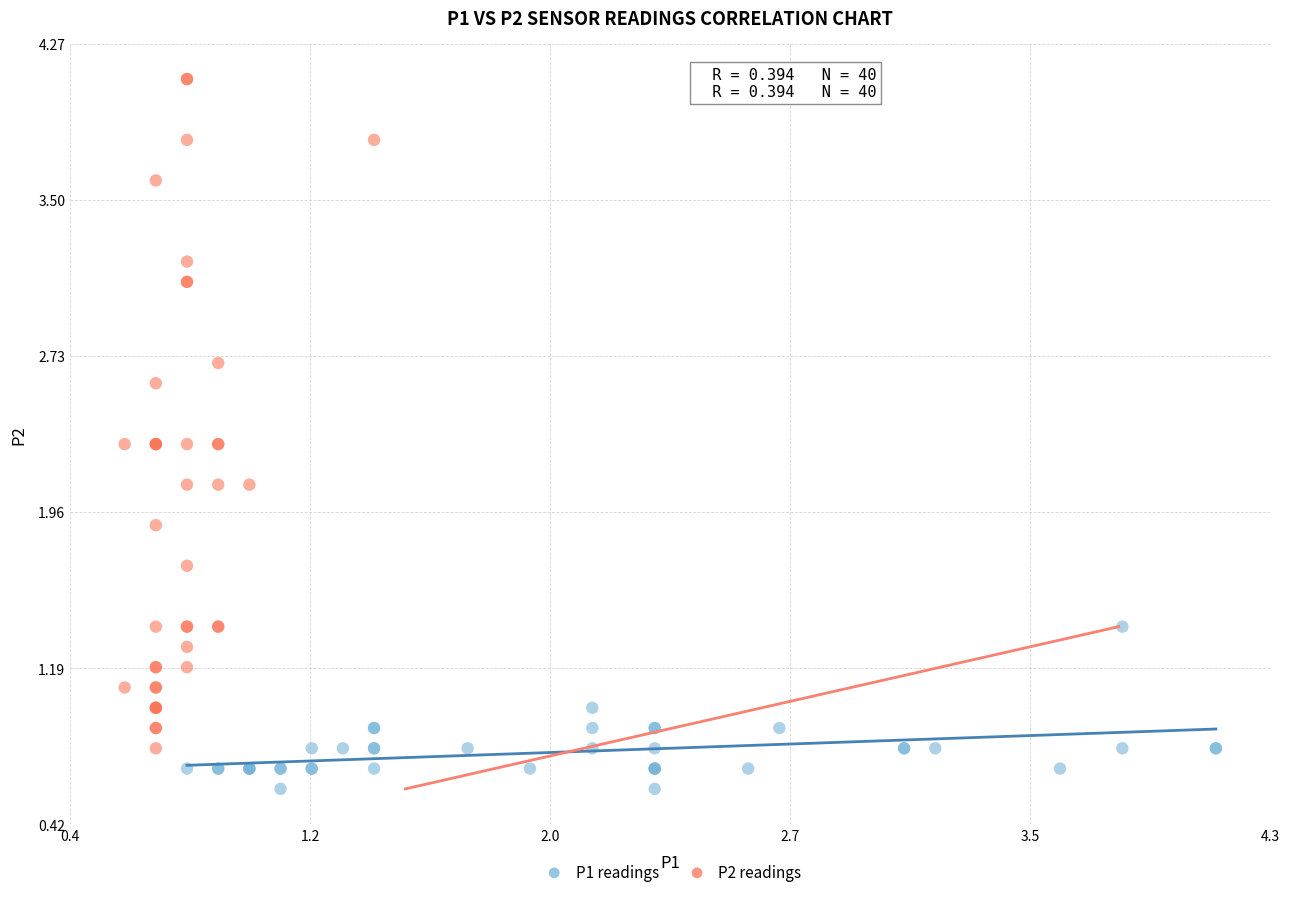

Which series reaches the maximum Y coordinate?

P2 readings